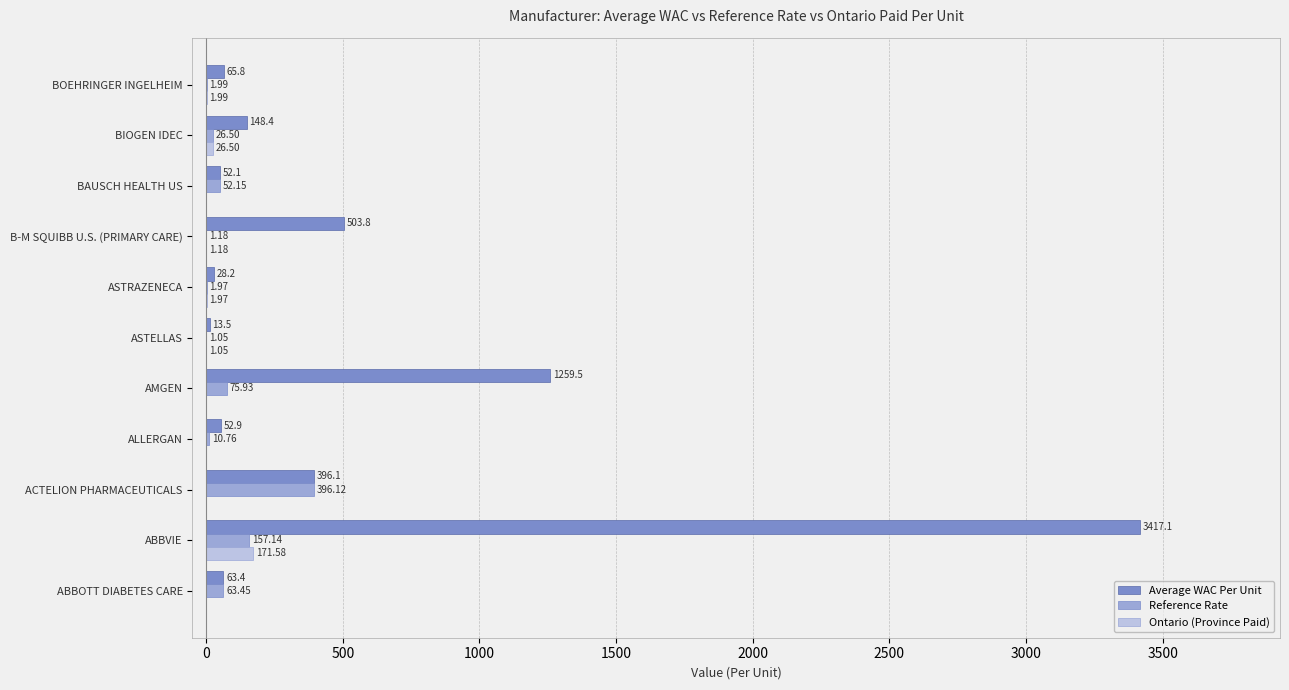

How many data points does each series have?

11